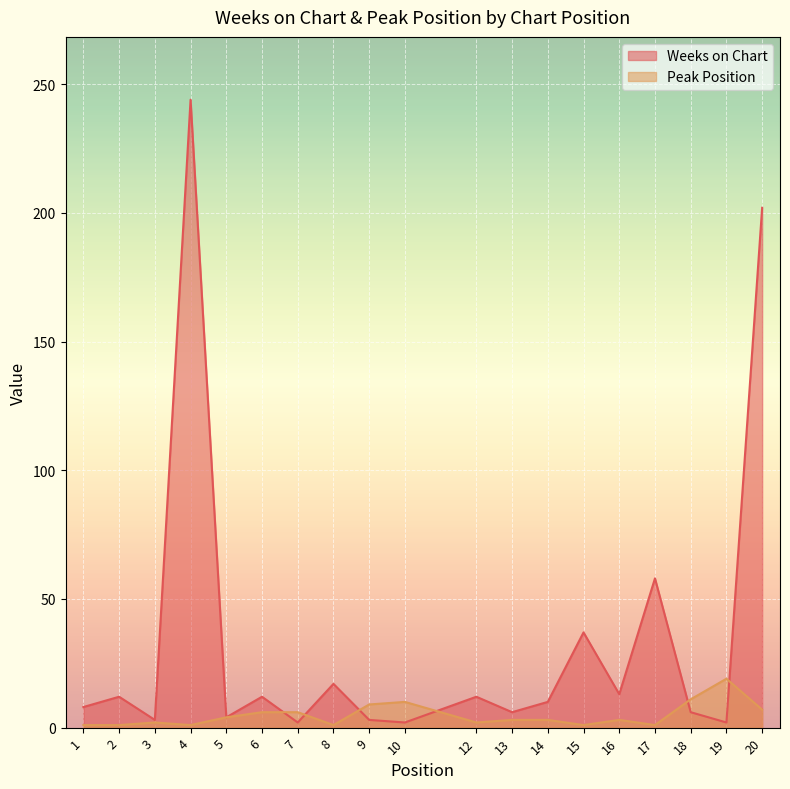

Reading left to right, extract all data points from this chart.

Weeks on Chart: 1=8	2=12	3=3	4=244	5=4	6=12	7=2	8=17	9=3	10=2	12=12	13=6	14=10	15=37	16=13	17=58	18=6	19=2	20=202
Peak Position: 1=1	2=1	3=2	4=1	5=4	6=6	7=6	8=1	9=9	10=10	12=2	13=3	14=3	15=1	16=3	17=1	18=11	19=19	20=7